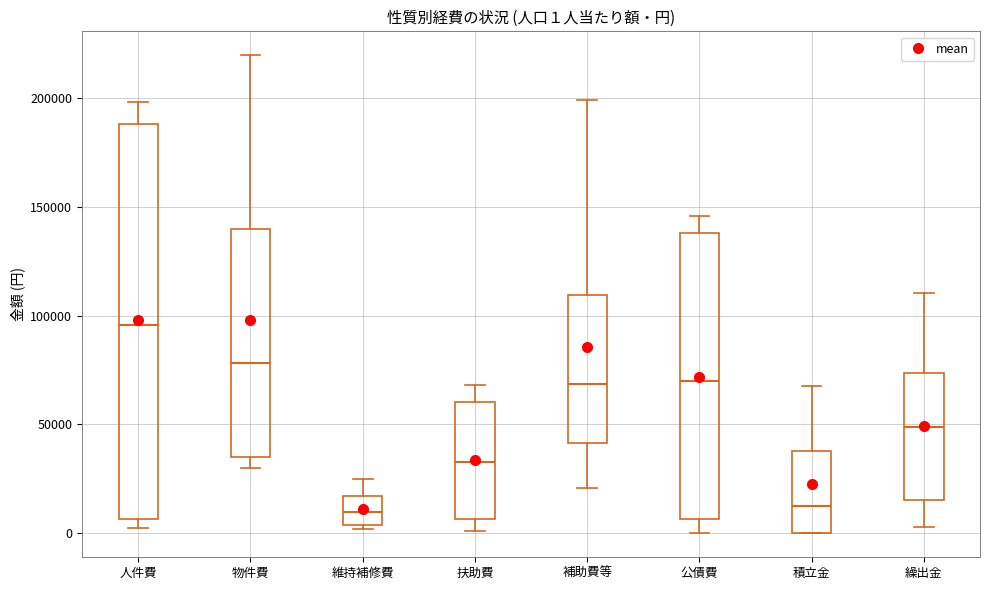

Which box has the highest median line?

人件費